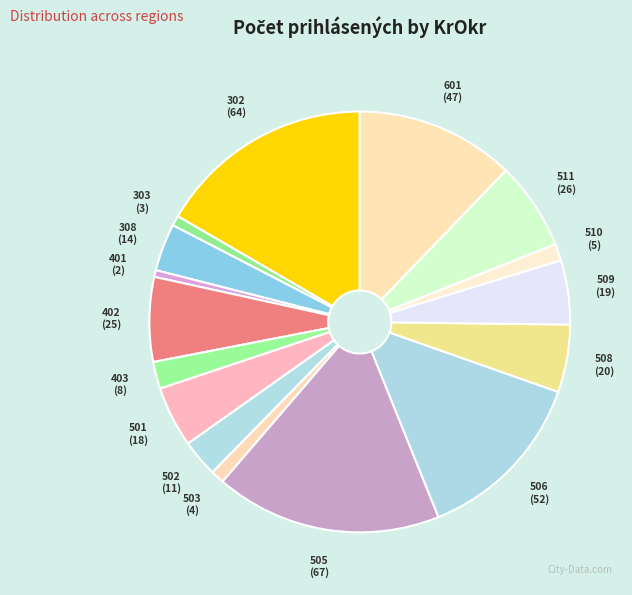

How many slices are in this pie chart?

16